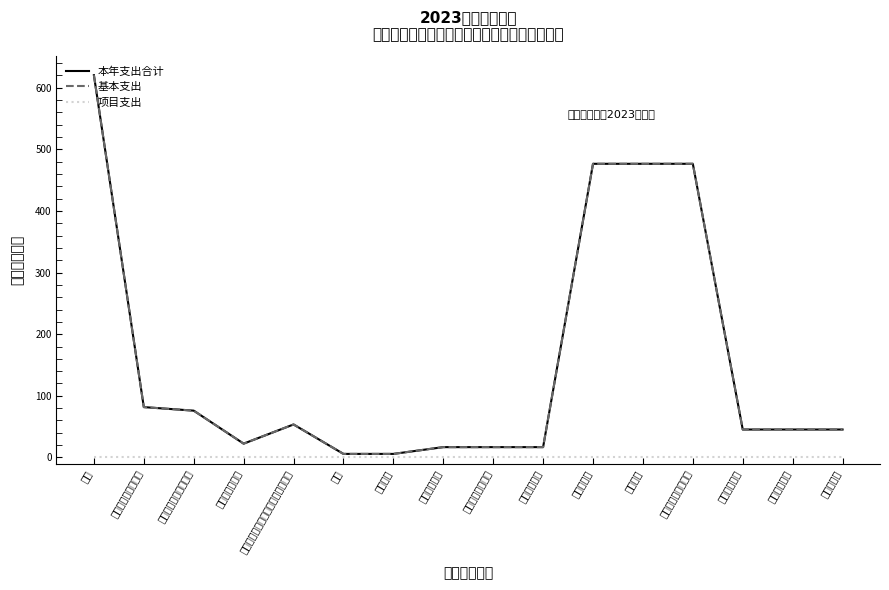

At which category is the sum across all series the highest?

合计